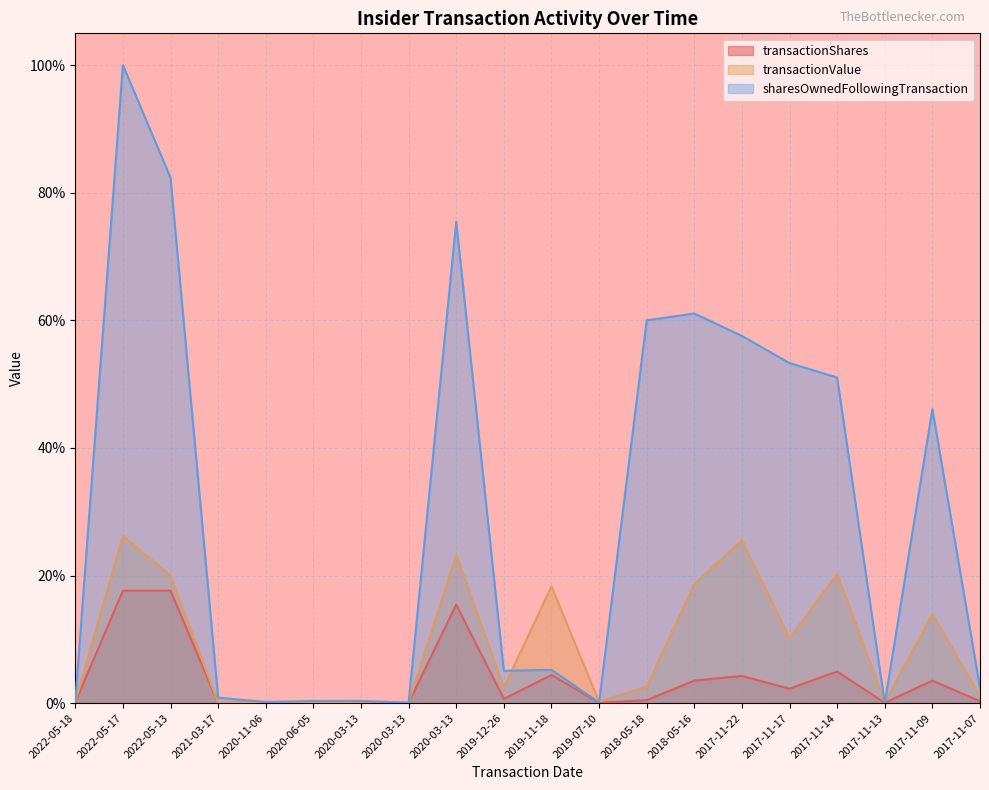

What is the sum of all transactionShares values?

75.6